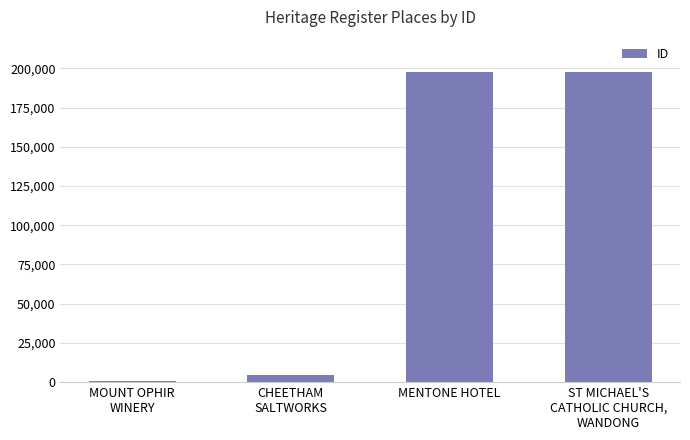

What is the smallest value displayed?

1005